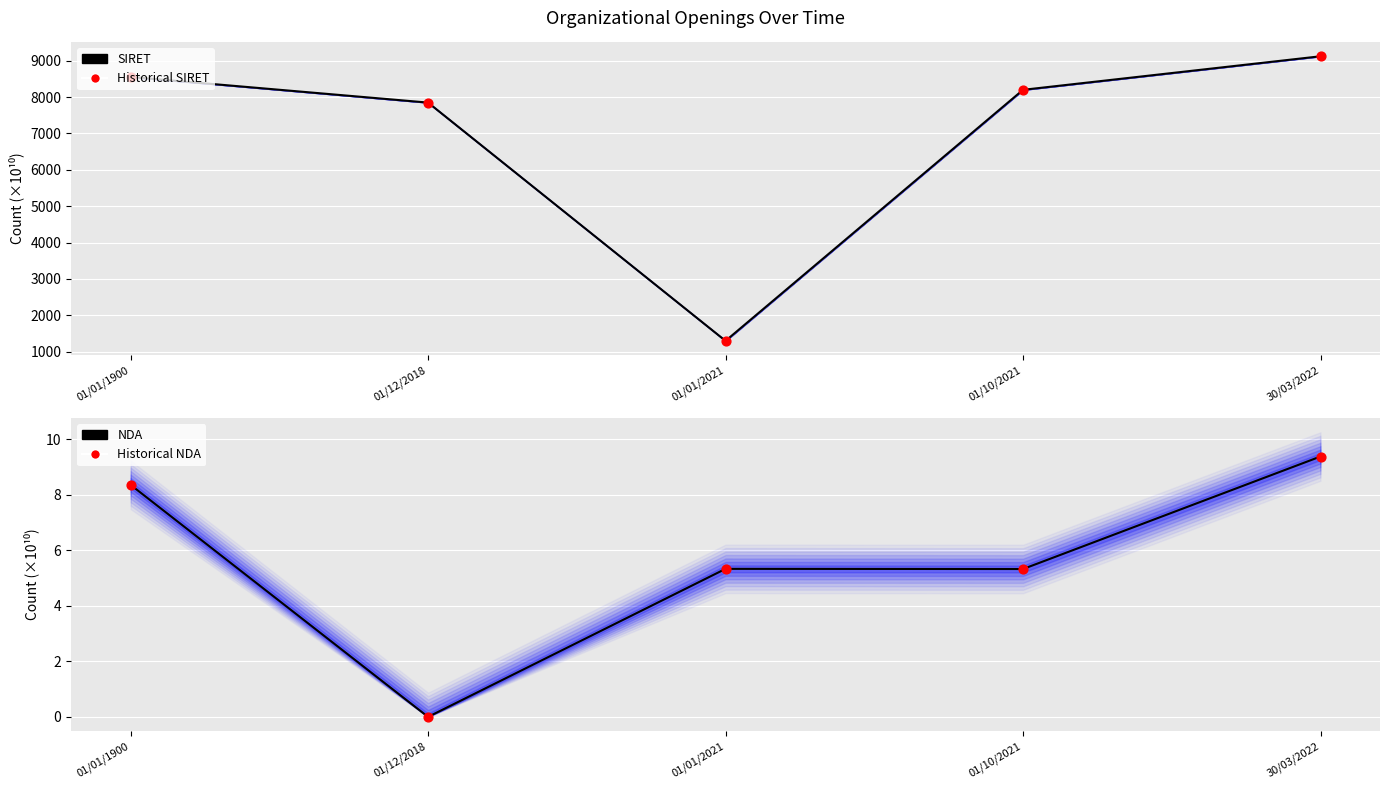

Which series has the widest spread of Y values?

SIRET